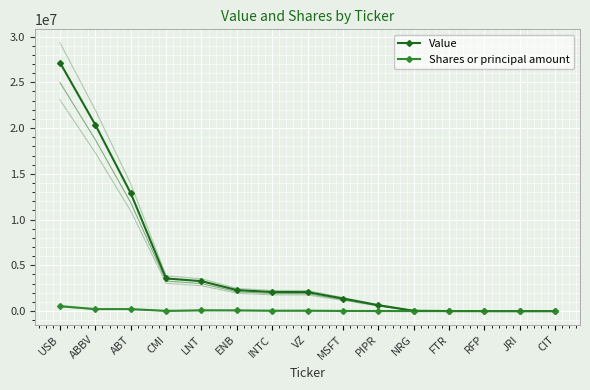

True or false: Value has more than 2 interior local peaks.

False